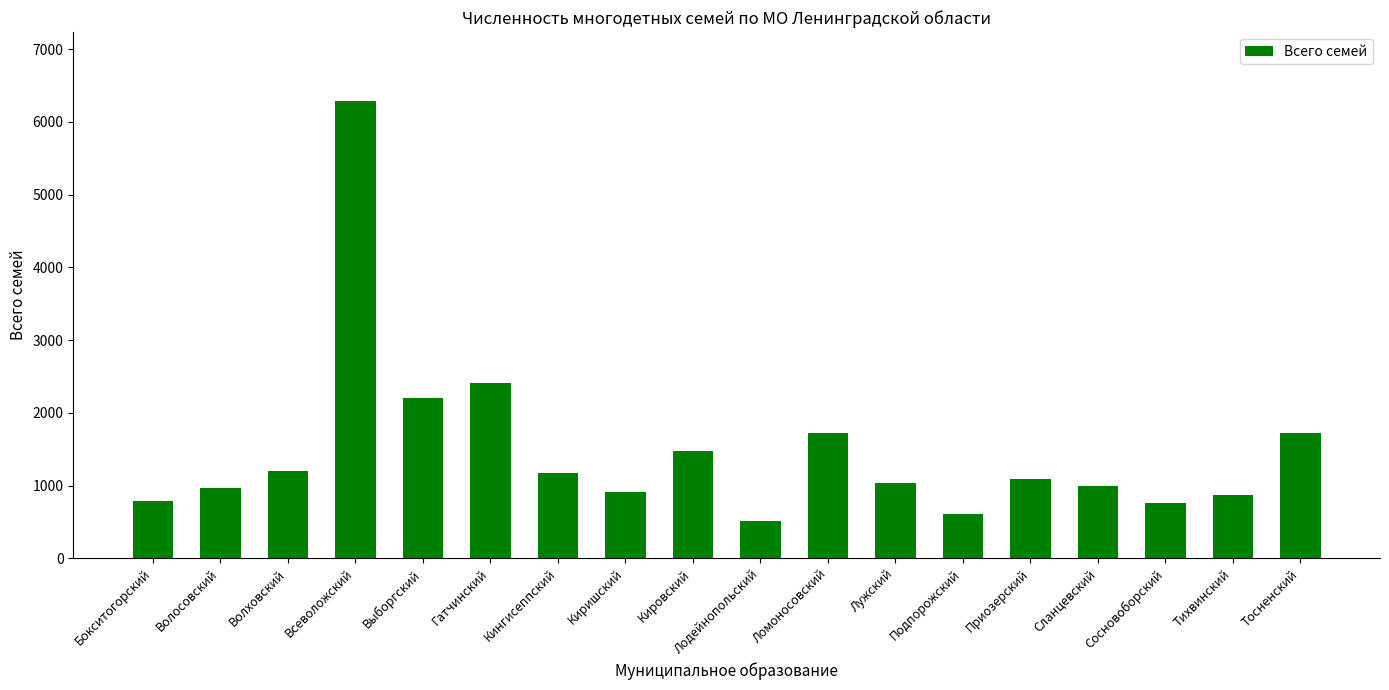

How many categories are shown in the chart?

18